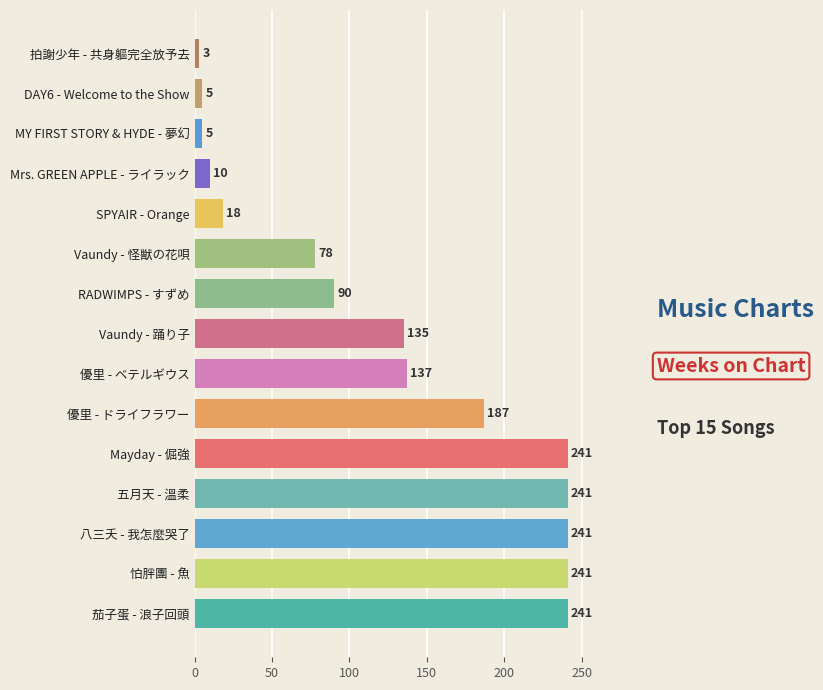

Reading bottom to top, extract all data points from this chart.

茄子蛋 - 浪子回頭=241	怕胖團 - 魚=241	八三夭 - 我怎麼哭了=241	五月天 - 溫柔=241	Mayday - 倔強=241	優里 - ドライフラワー=187	優里 - ベテルギウス=137	Vaundy - 踊り子=135	RADWIMPS - すずめ=90	Vaundy - 怪獣の花唄=78	SPYAIR - Orange=18	Mrs. GREEN APPLE - ライラック=10	MY FIRST STORY & HYDE - 夢幻=5	DAY6 - Welcome to the Show=5	拍謝少年 - 共身軀完全放予去=3